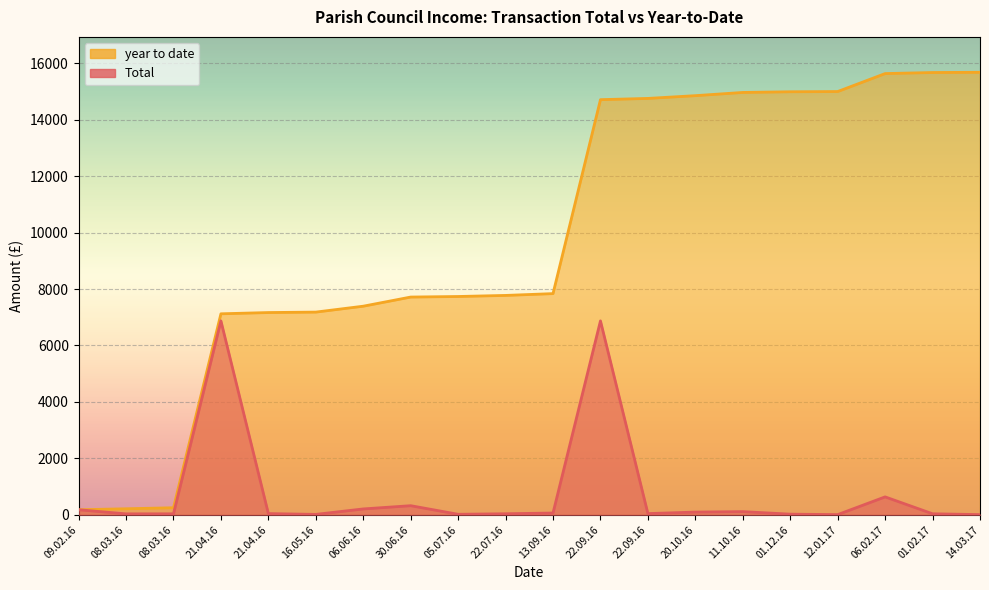

True or false: year to date has more than 0 interior local peaks.

False